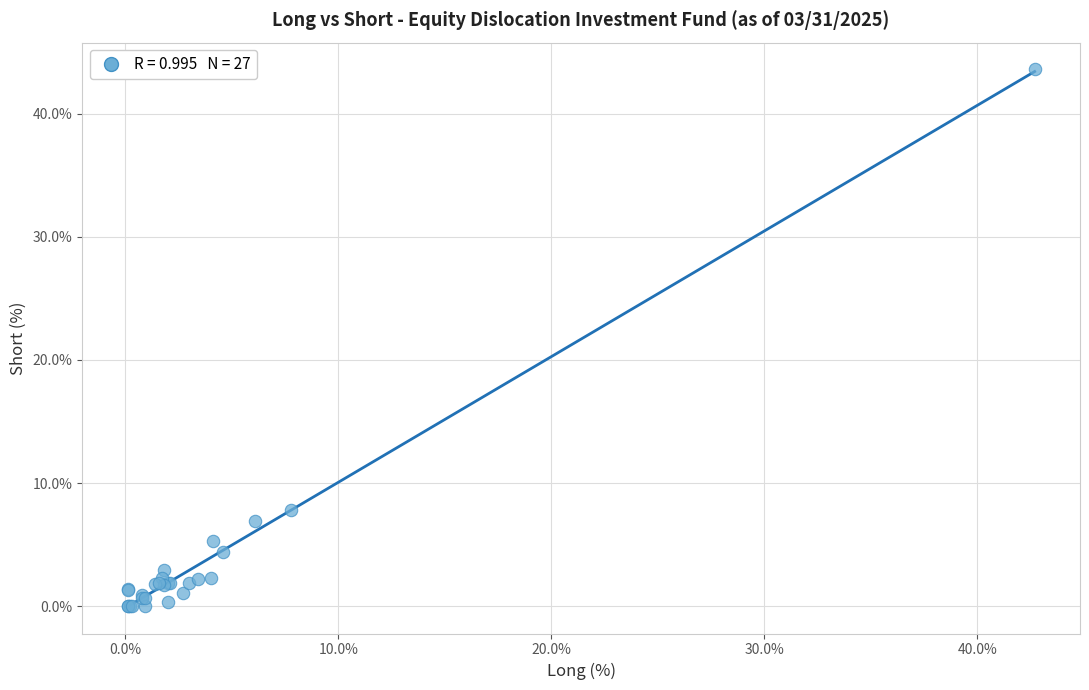

What Y value in the scatter plot is closest to 21?

7.8